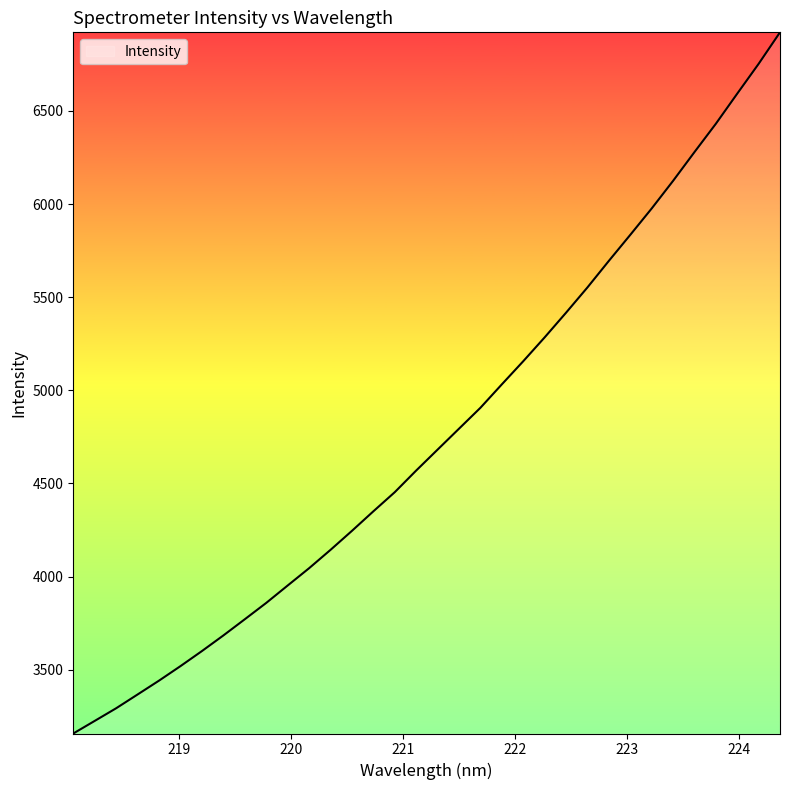

What is the difference between the maximum and minimum values?

3764.9